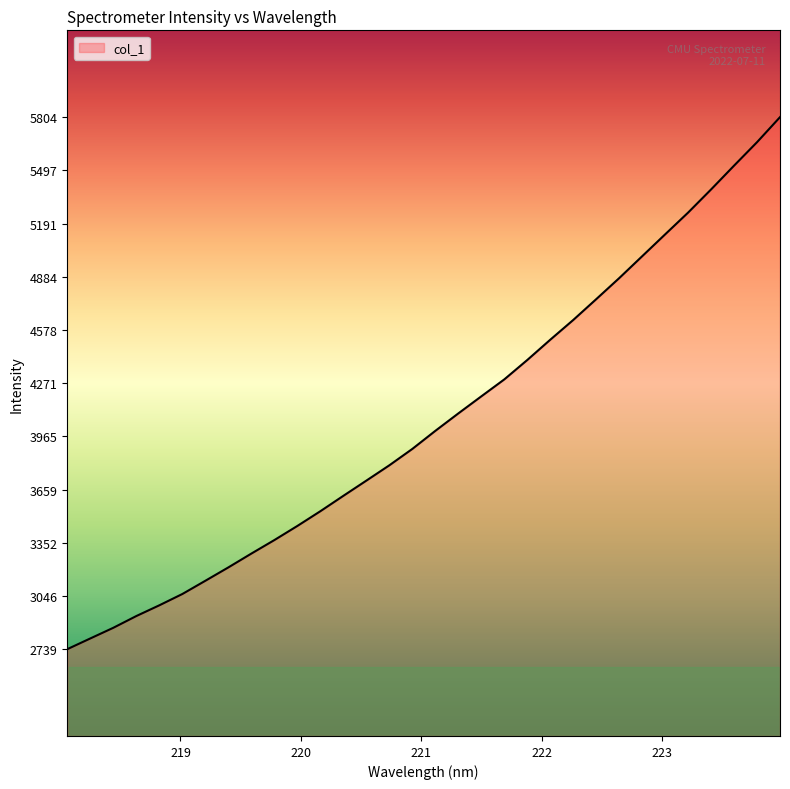

What is the smallest value displayed?

2739.2